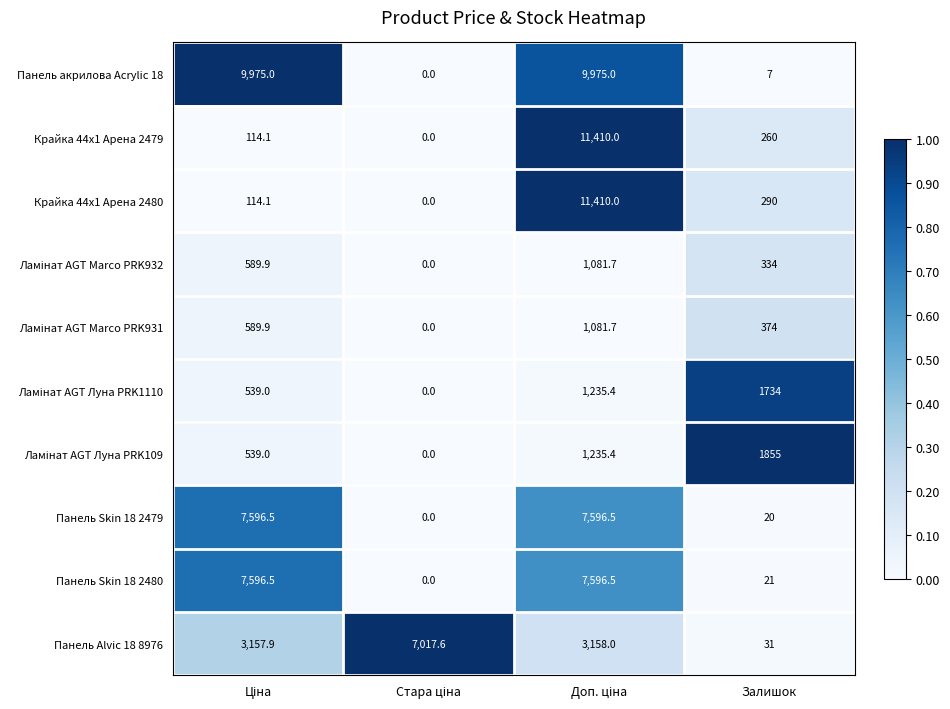

Which series has the largest total across all categories?

Панель акрилова Acrylic 18